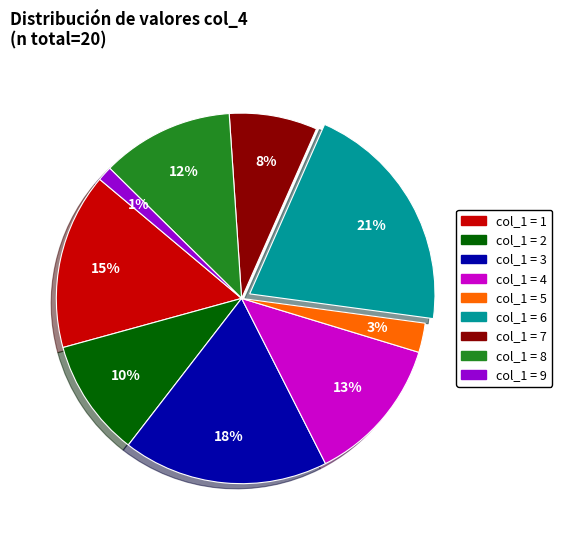

Does any single category account for the majority?

No